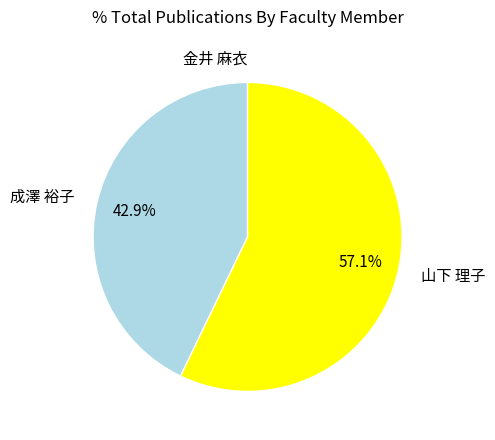

What is the ratio of the value at 山下 理子 to the value at 成澤 裕子?

1.3